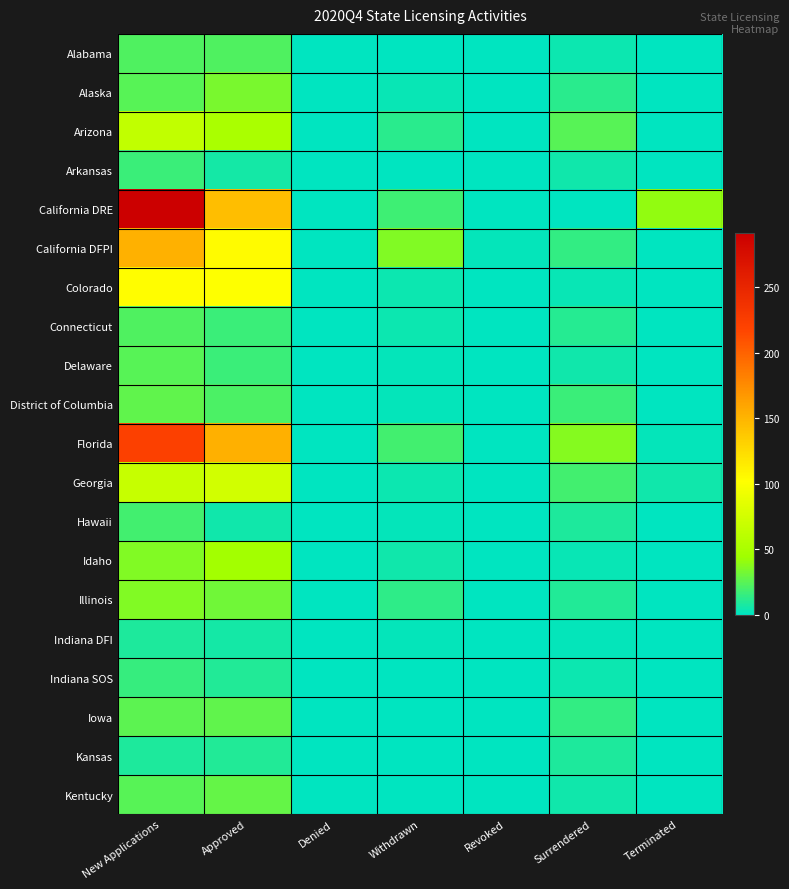

Which label corresponds to the smallest value in the chart?

Denied